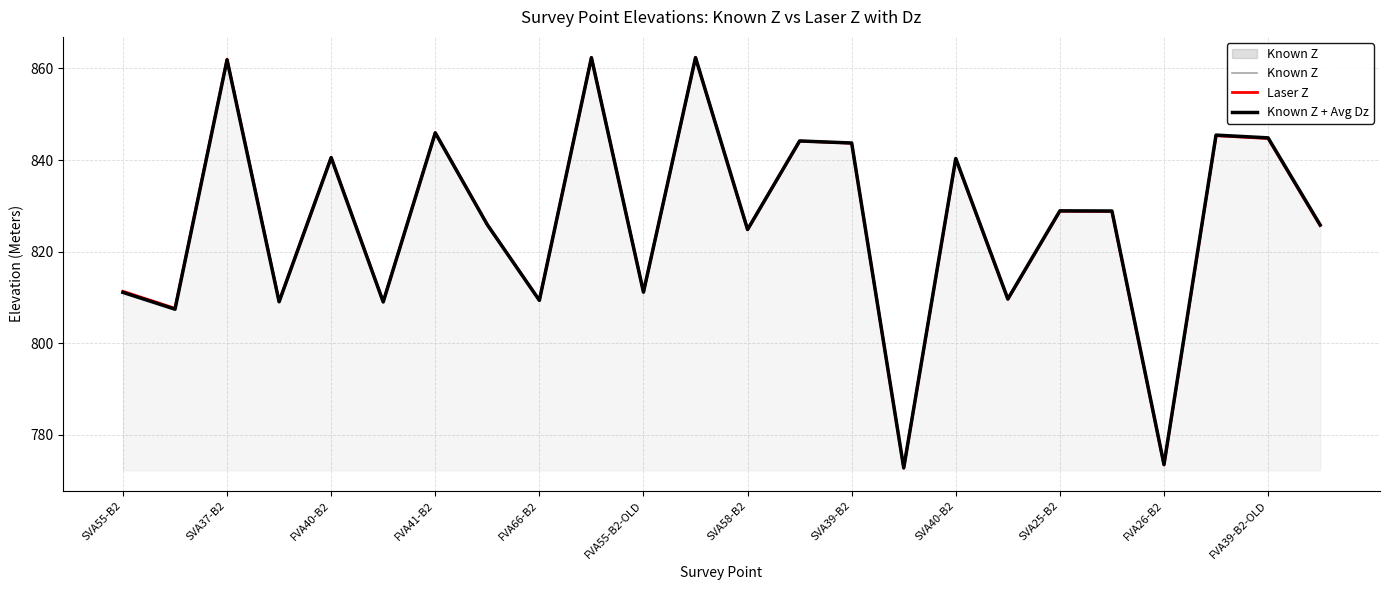

How many distinct data groups are displayed?

3